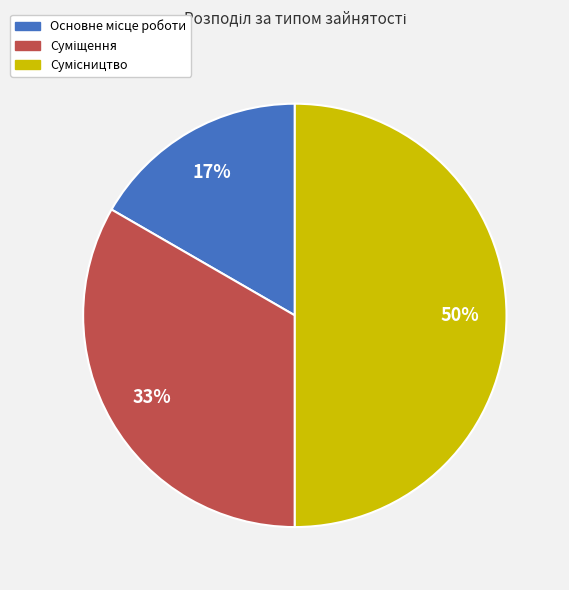

Count the number of slices in the pie.

3